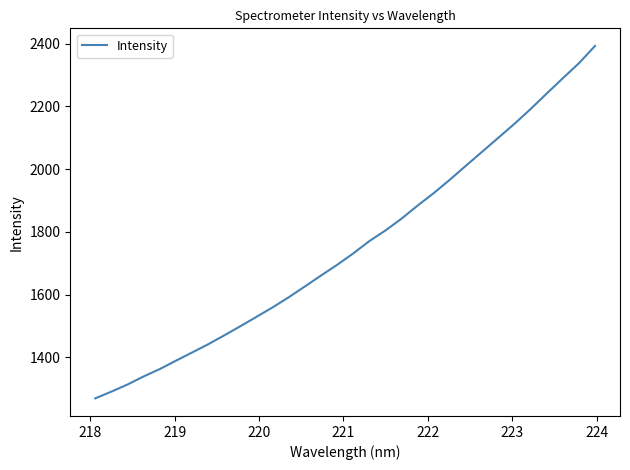

What is the difference between the maximum and minimum values?

1123.6